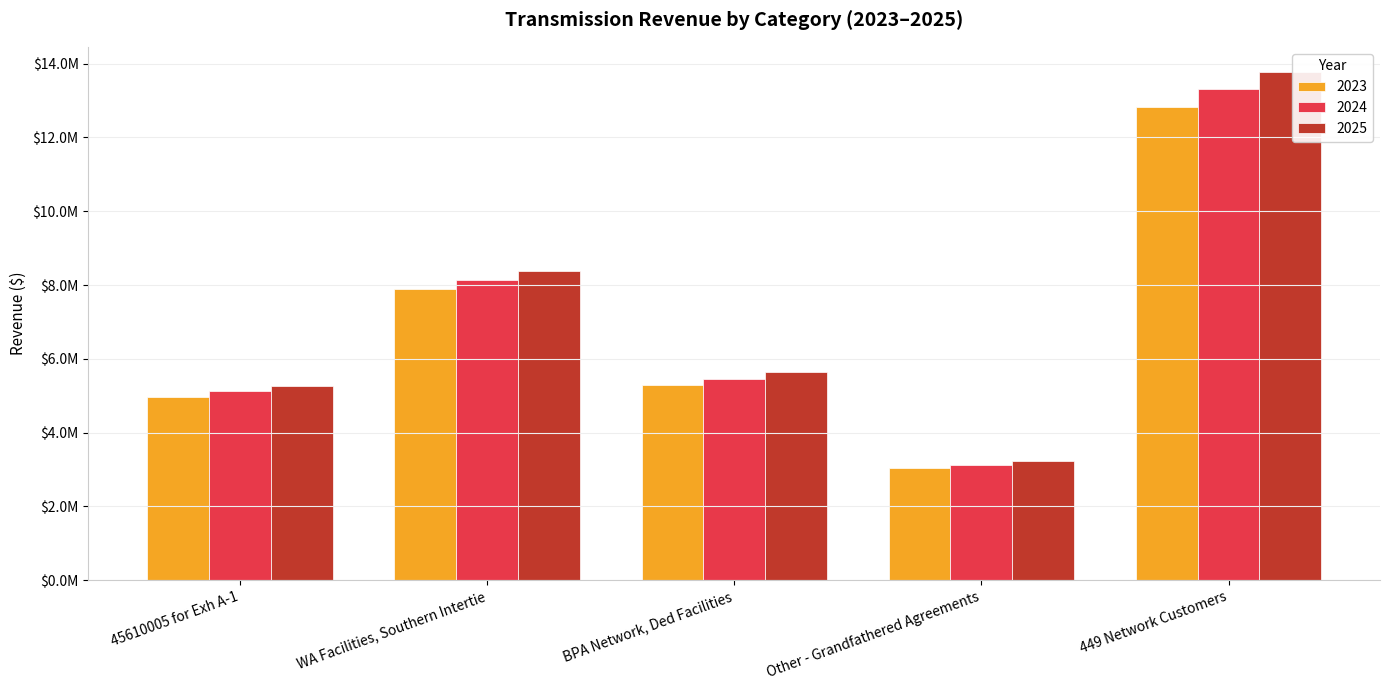

Where is 2023 nearest to the value 7929200?

WA Facilities, Southern Intertie